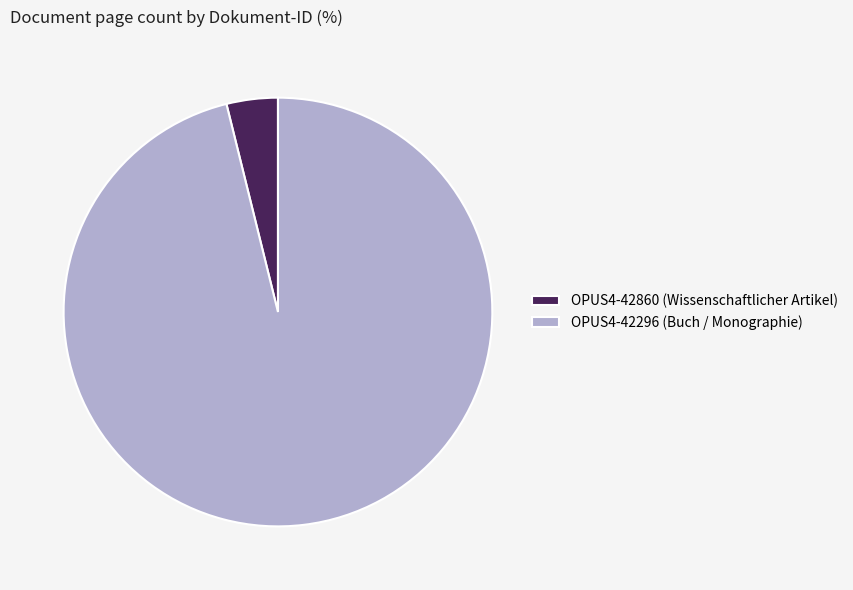

Rank the categories by value from lowest to highest.

OPUS4-42860 (Wissenschaftlicher Artikel), OPUS4-42296 (Buch / Monographie)